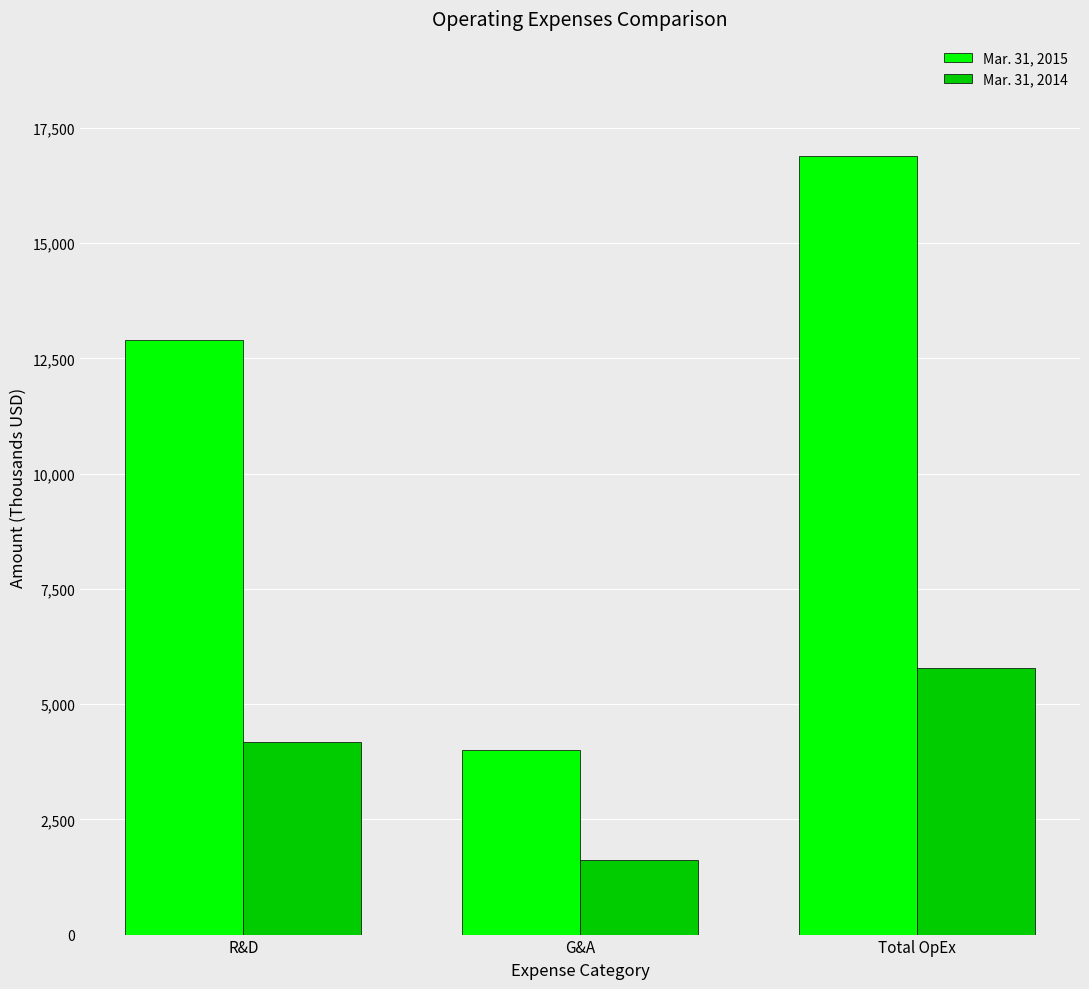

How many bars are there in total?

6